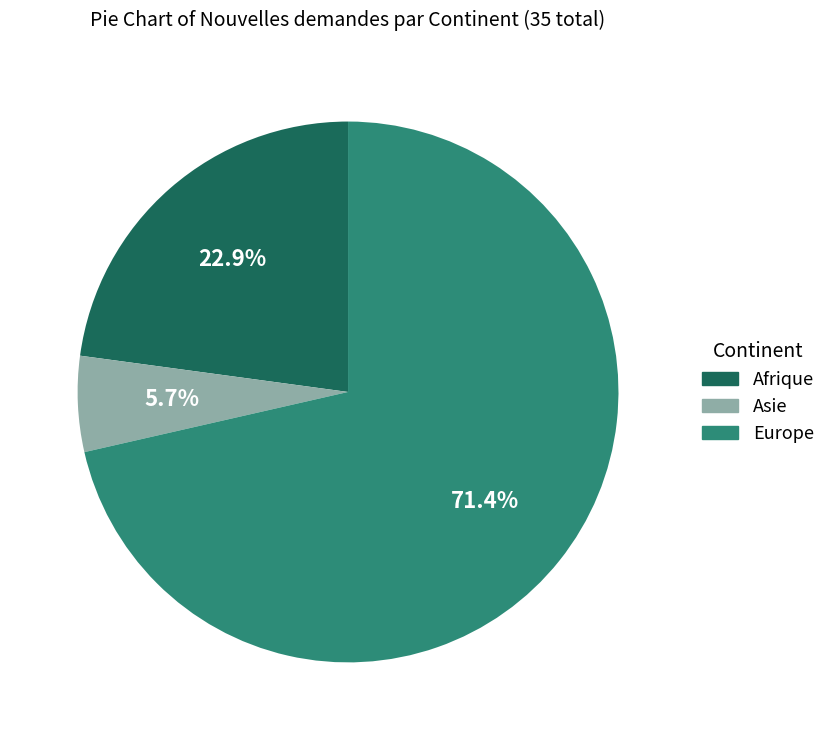

To the nearest percent, what is the difference between the largest and smallest slice percentages?

66%